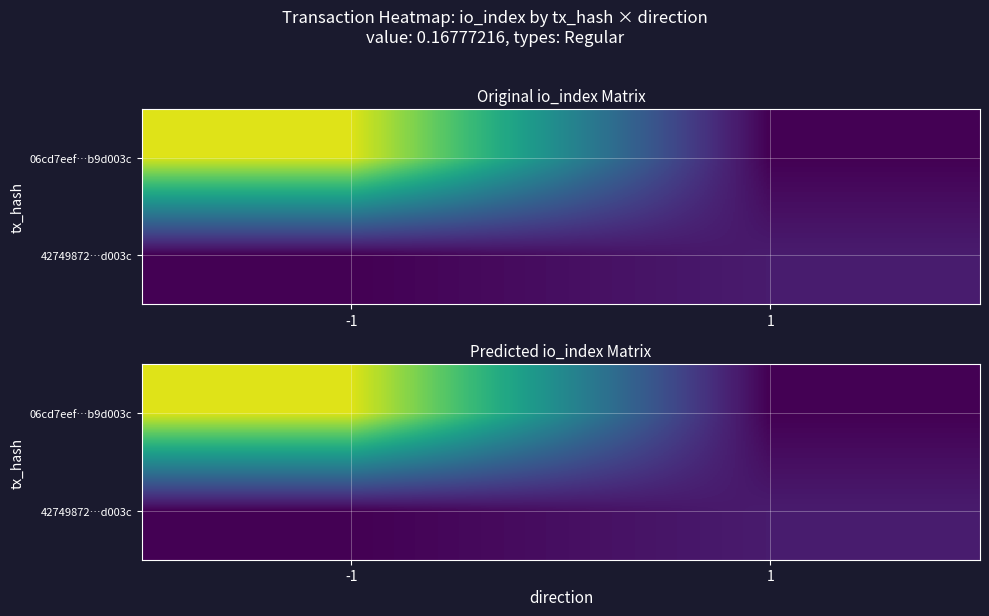

What is the spread (max minus min) of values at -1?

38